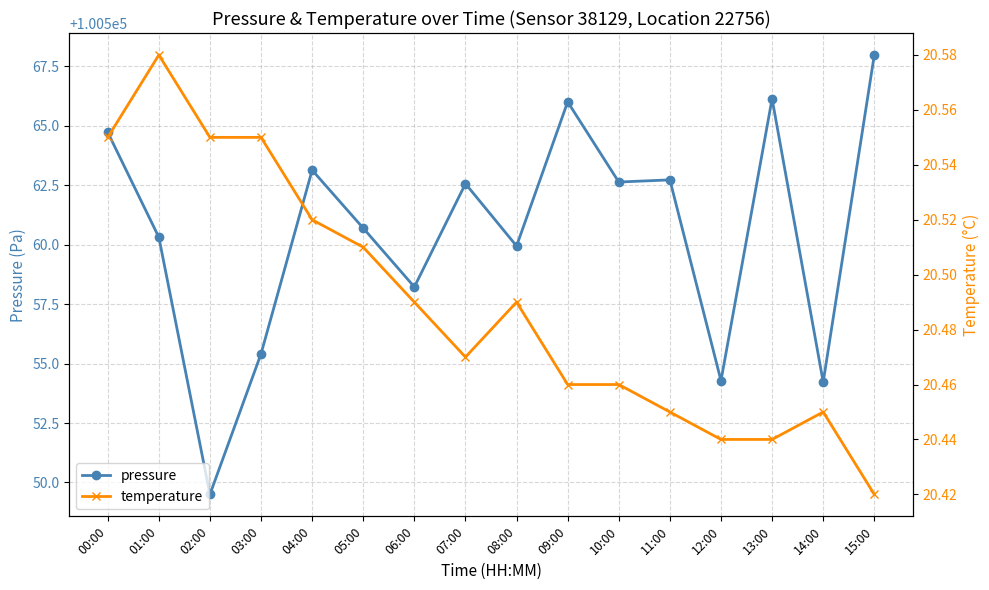

Which has a higher value, 08:00 or 01:00?

01:00